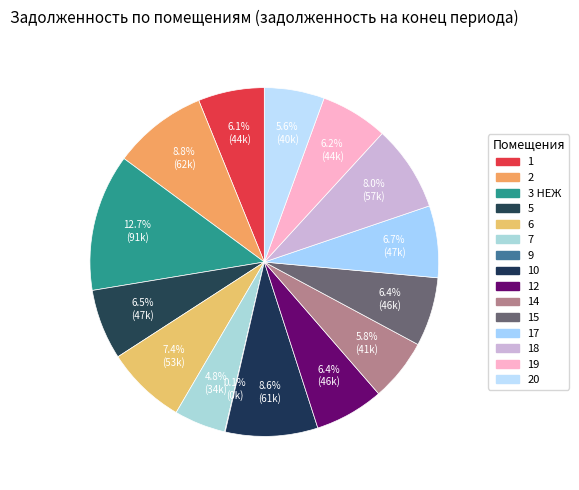

Count the number of slices in the pie.

15